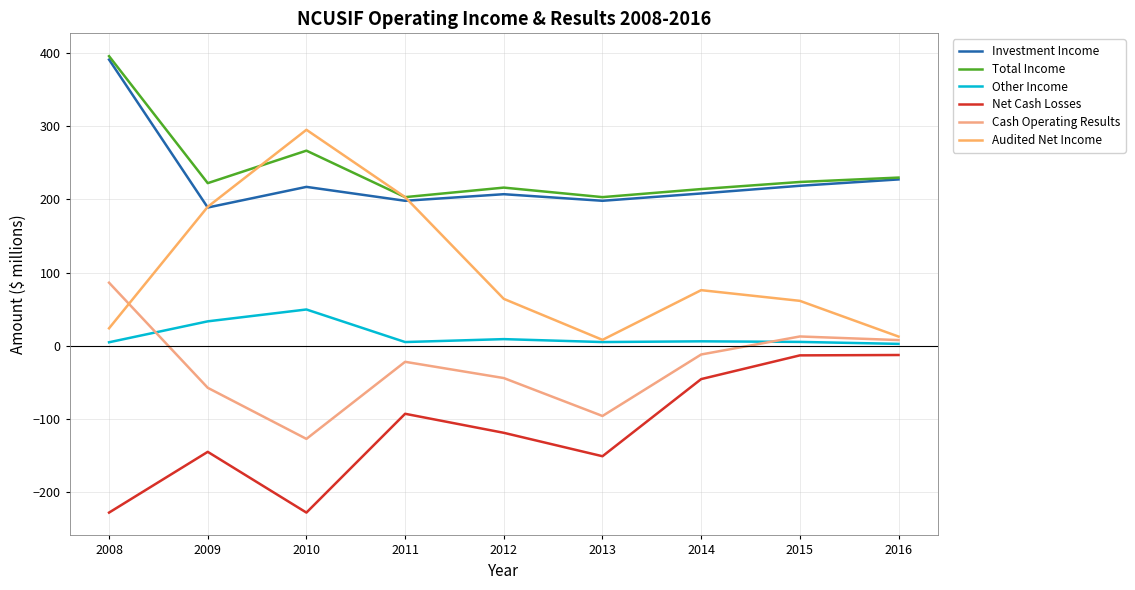

How many lines are shown in the chart?

6